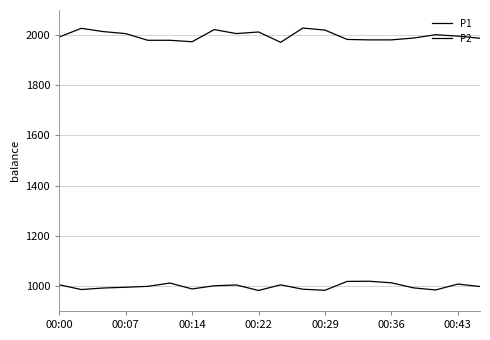

Is this an area chart (filled region under the line)?

No